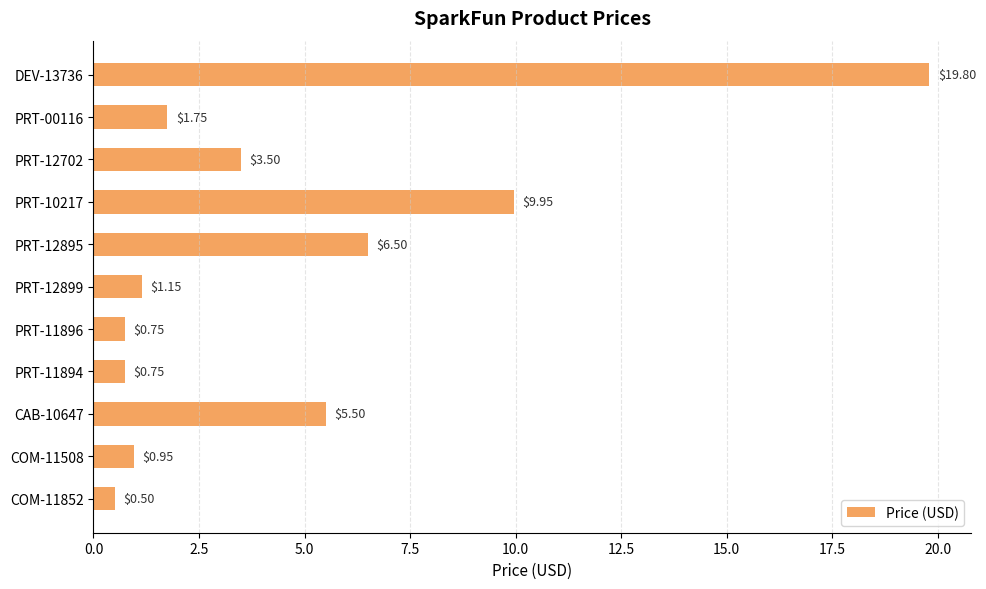

How many series are shown in this chart?

1